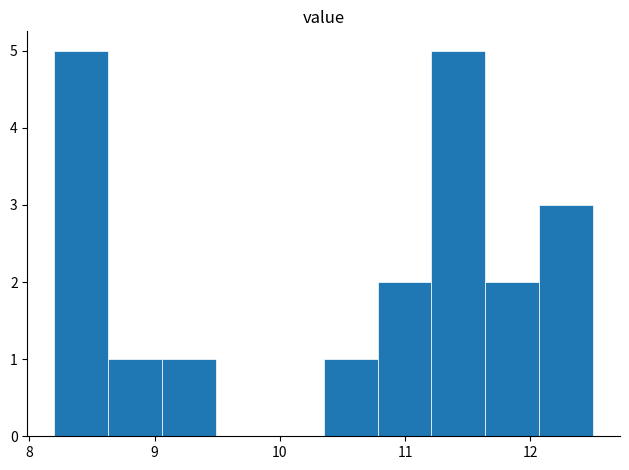

What is the height of the bar covering 11.64 to 12.07 on the x-axis? Neither the bar edges nor the heights are printed on the chart, so give them approximately, as read against the axes.

2